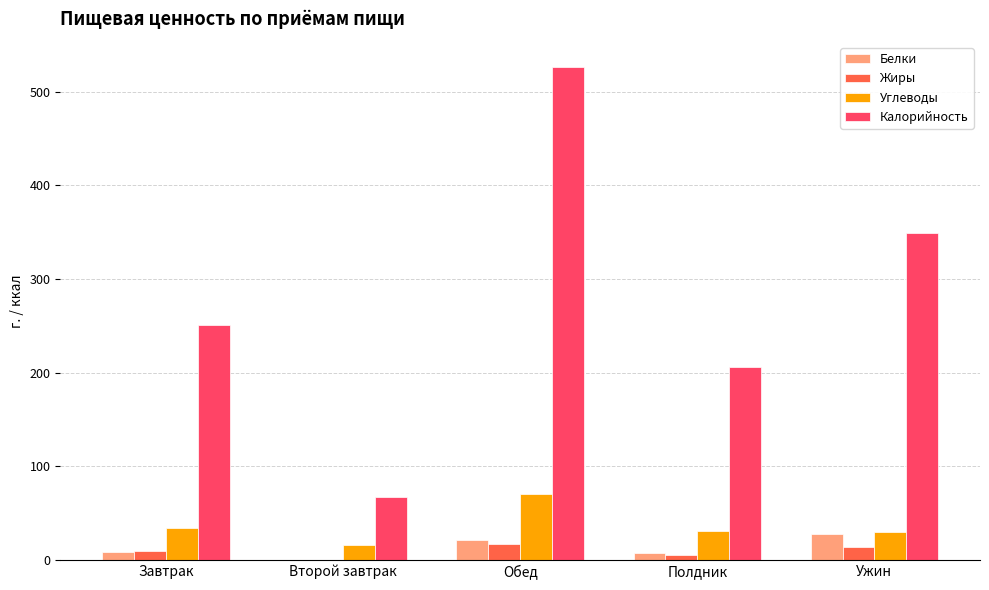

Does the chart contain stacked bars?

No